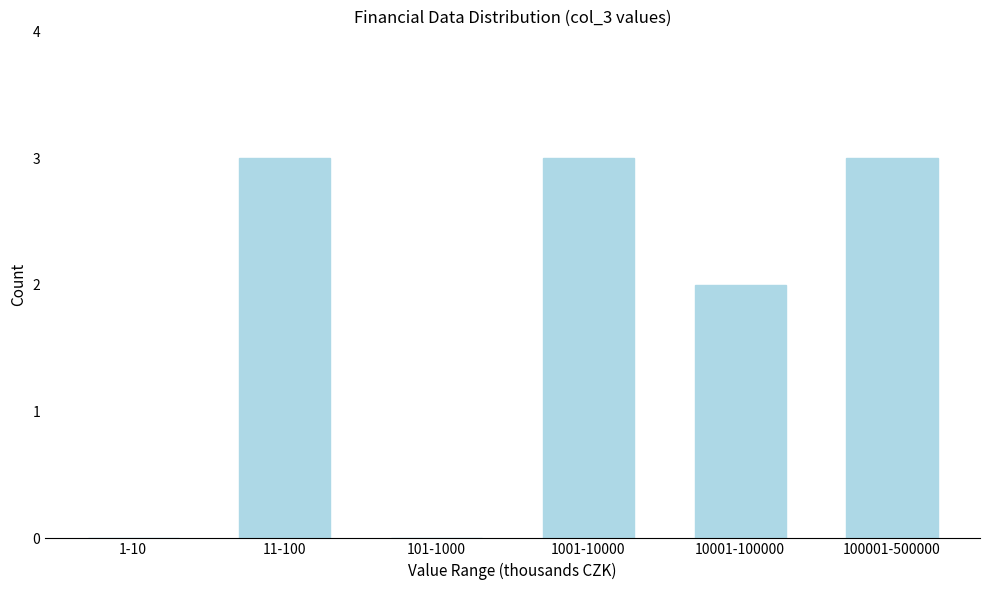

Reading left to right, what are all the values shown in this chart?

1-10=0	11-100=3	101-1000=0	1001-10000=3	10001-100000=2	100001-500000=3